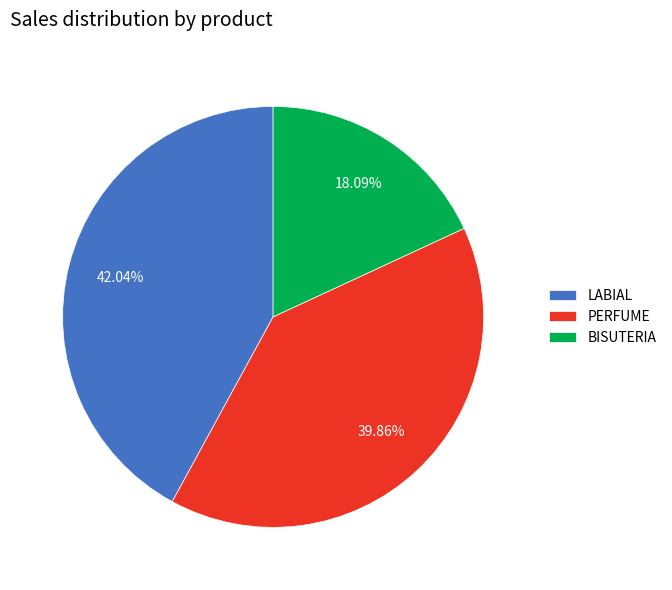

Is the sum of LABIAL and PERFUME greater than half?

Yes